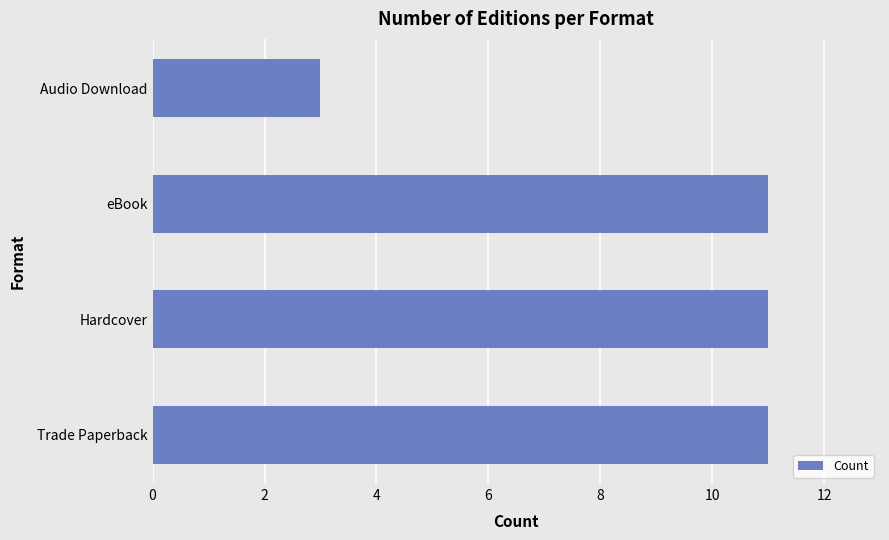

What is the sum of all values?

36